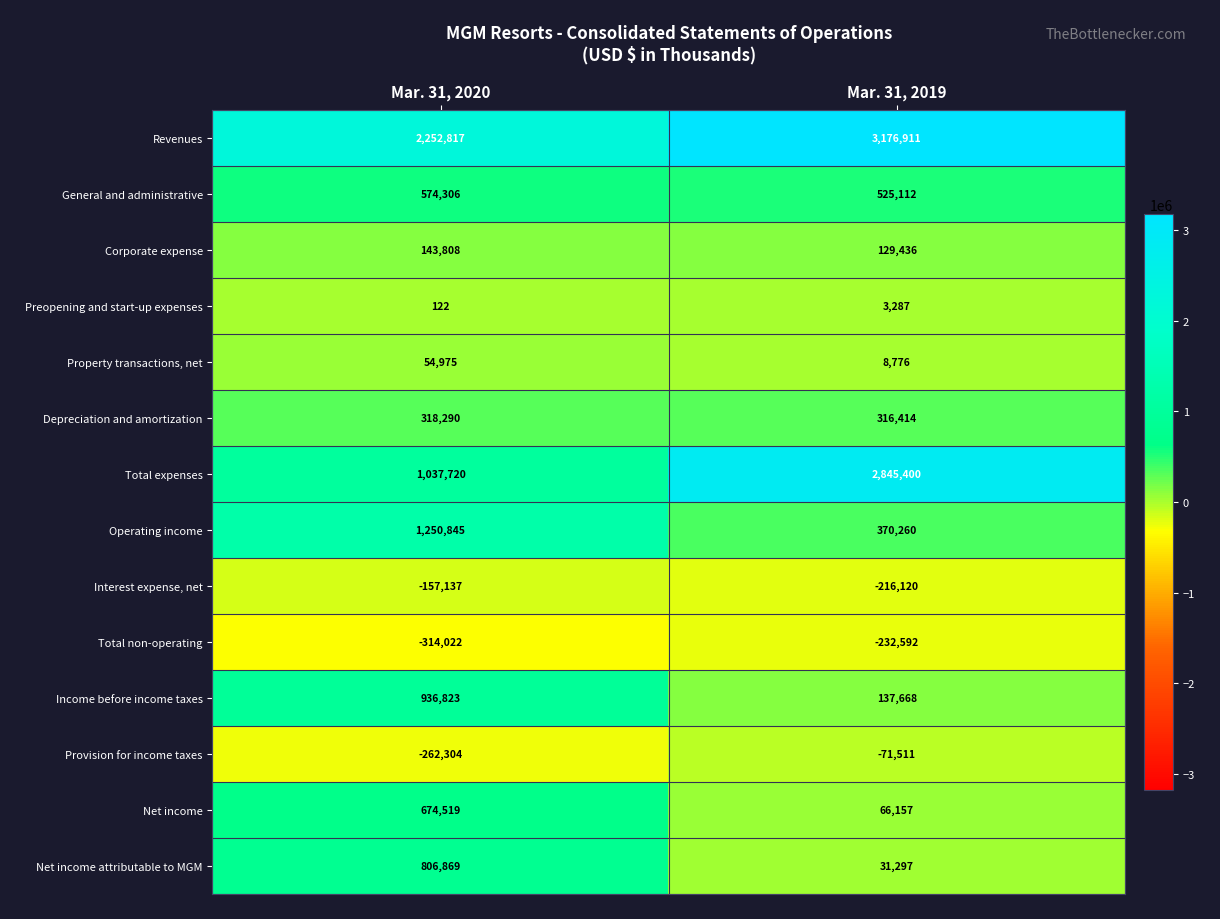

The value of Operating income at Mar. 31, 2019 is 370260. True or false?

True